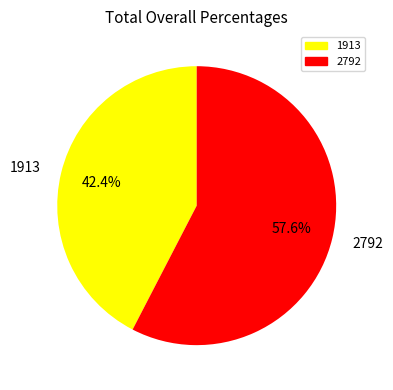

Is there any slice that represents more than half of the pie?

Yes